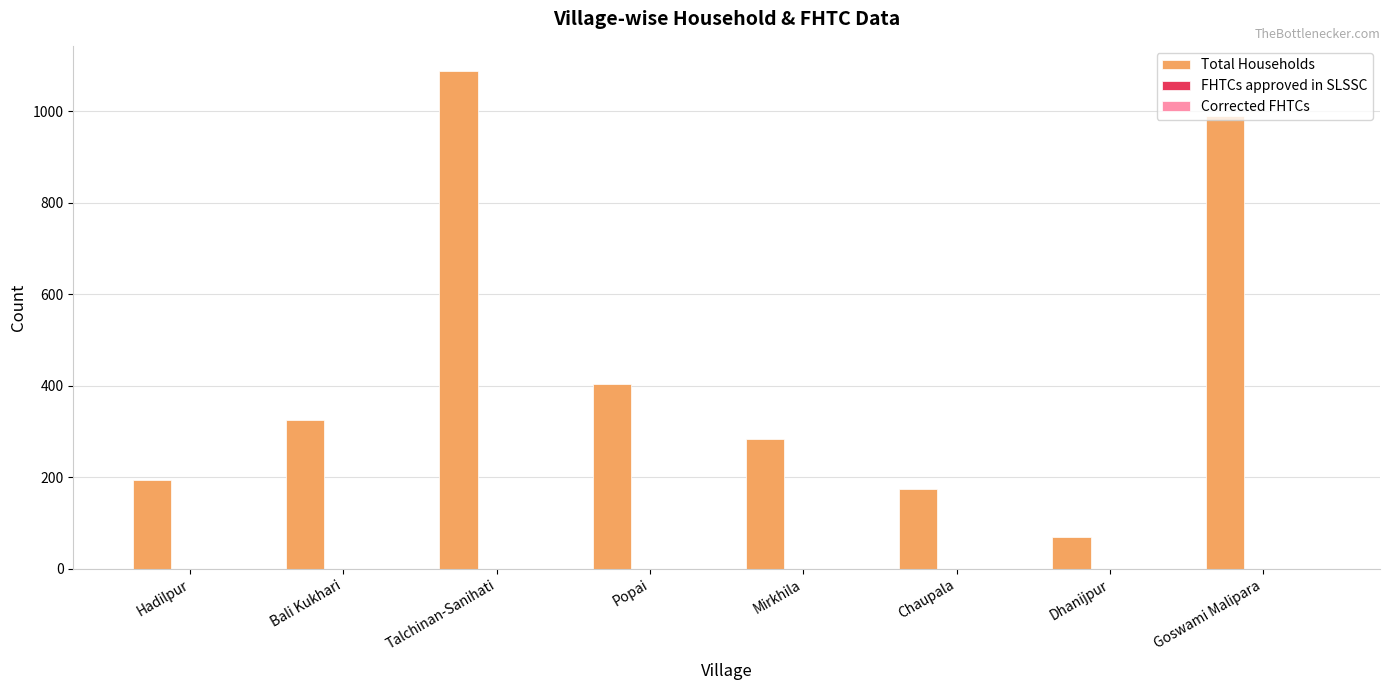

What is the smallest value displayed?

69